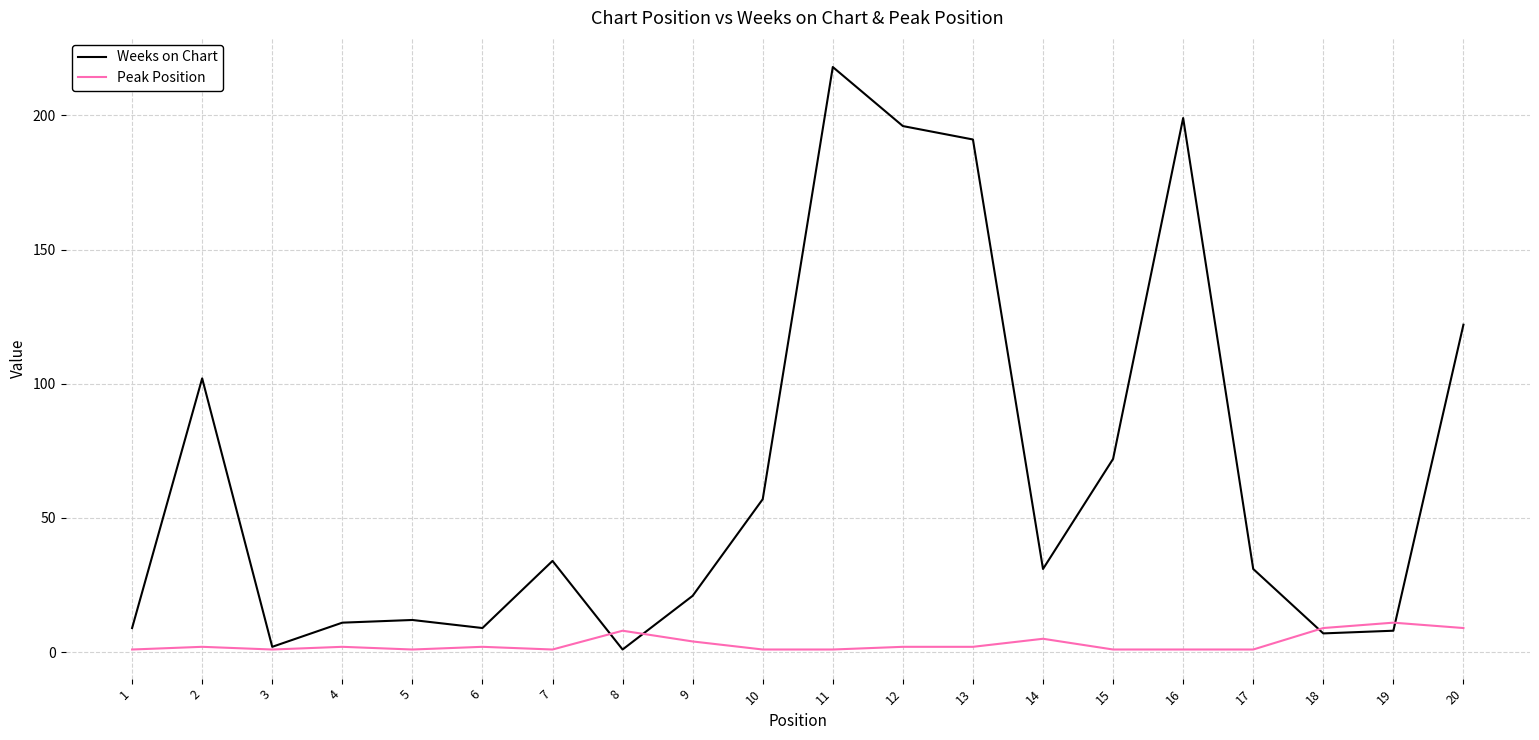

List the series in order of their peak value, lowest first.

Peak Position, Weeks on Chart